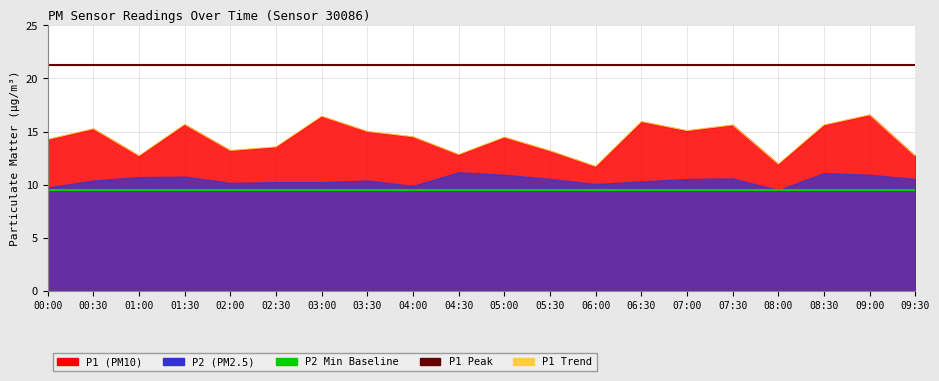

Does the chart display data point markers on the line(s)?

No